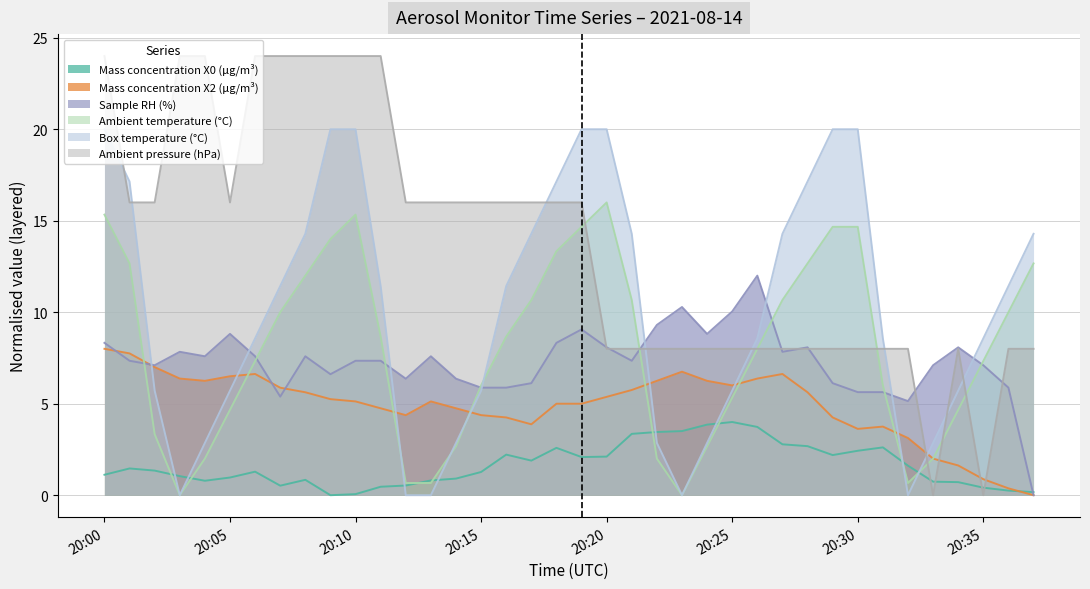

List the series in order of their peak value, lowest first.

Mass concentration X0 (μg/m³), Mass concentration X2 (μg/m³), Sample RH (%), Ambient temperature (°C), Box temperature (°C), Ambient pressure (hPa)